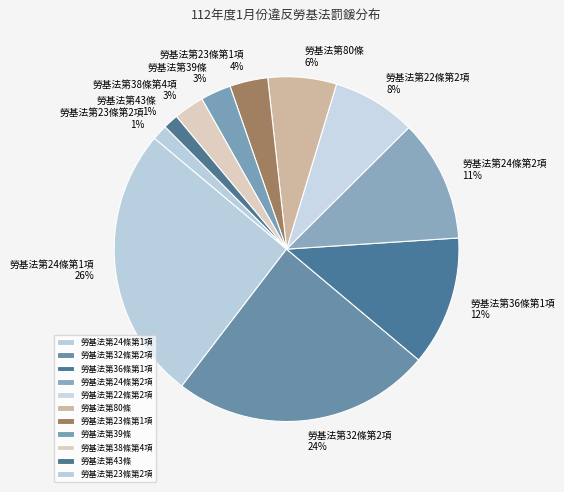

What percentage is the 勞基法第23條第2項 slice, to the nearest percent?

1%